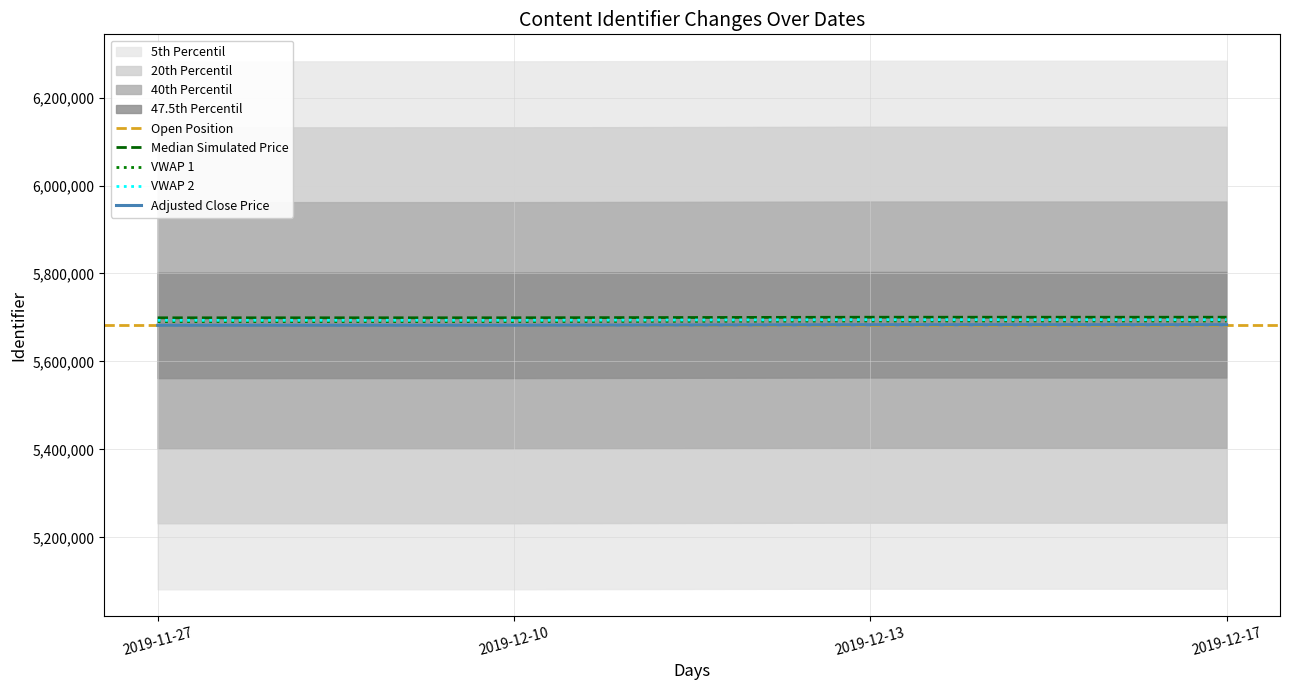

What is the average value of the 47.5th Percentil series?

5691438.4